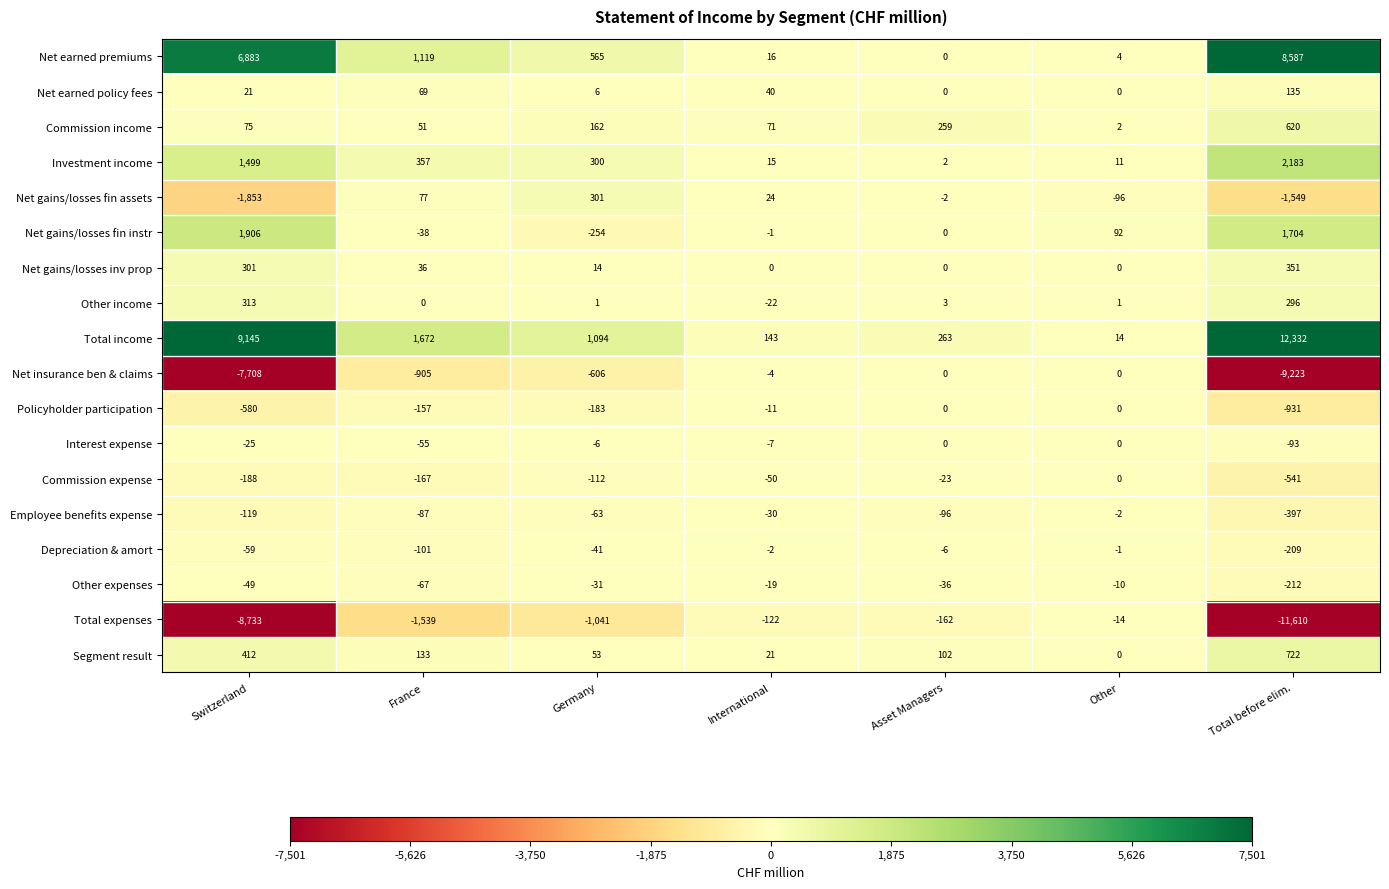

At which label does Net earned premiums first exceed 565?

Switzerland